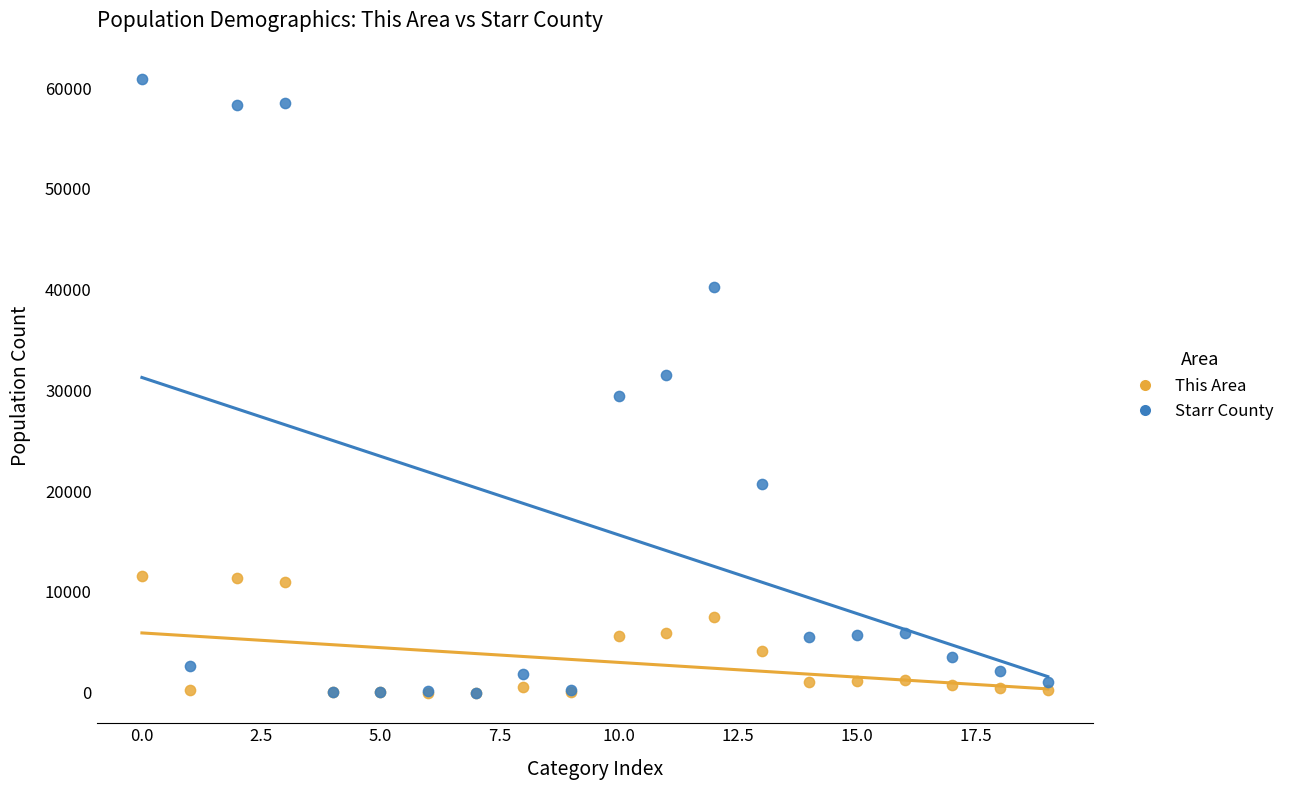

Which series reaches the maximum Y coordinate?

Starr County